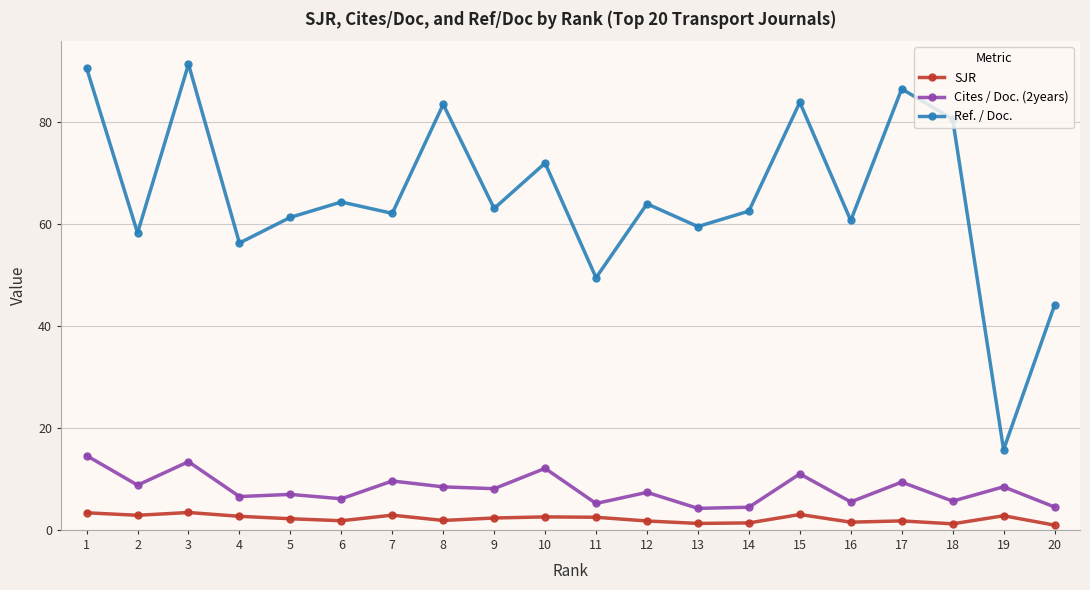

What is the value of the Cites / Doc. (2years) point at the 4th from the left?

6.5